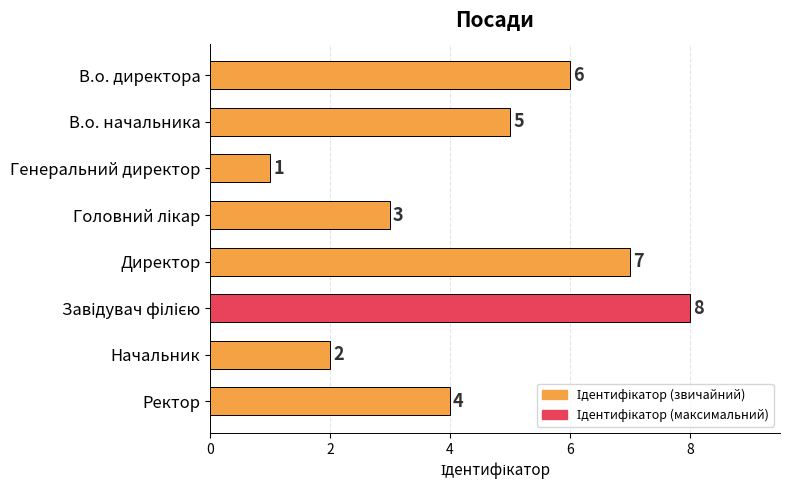

The value at В.о. директора is 9. True or false?

False